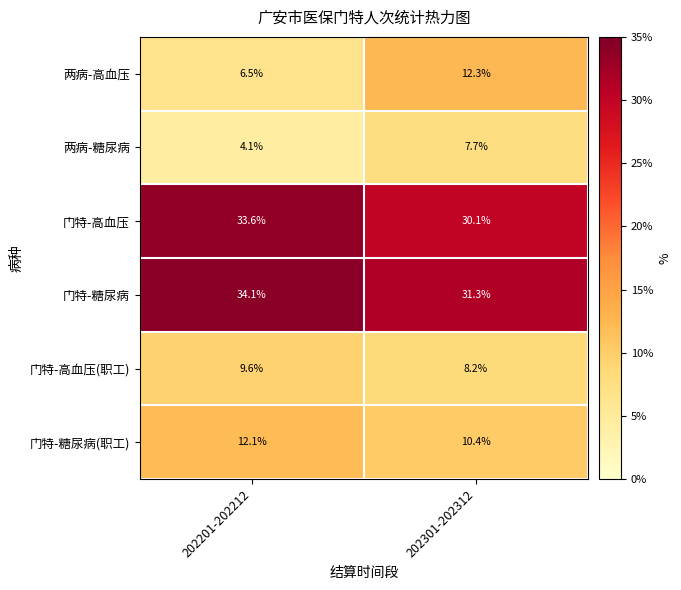

What is the difference between the highest and lowest values at 202201-202212?

30.0